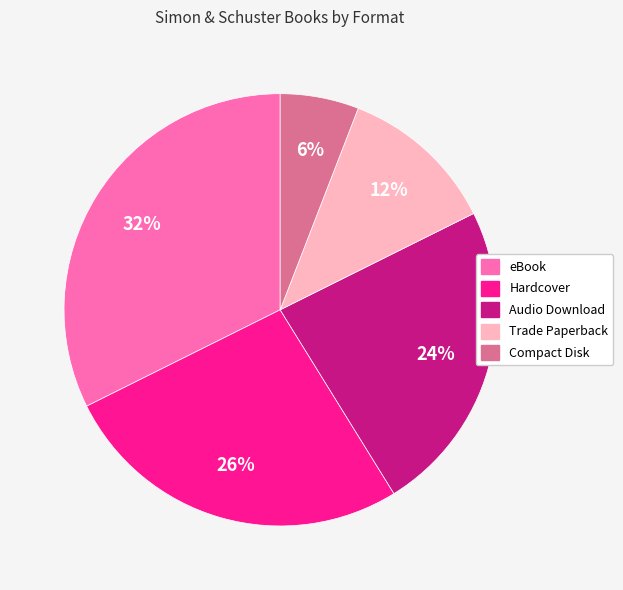

Which has a higher value, Compact Disk or Hardcover?

Hardcover